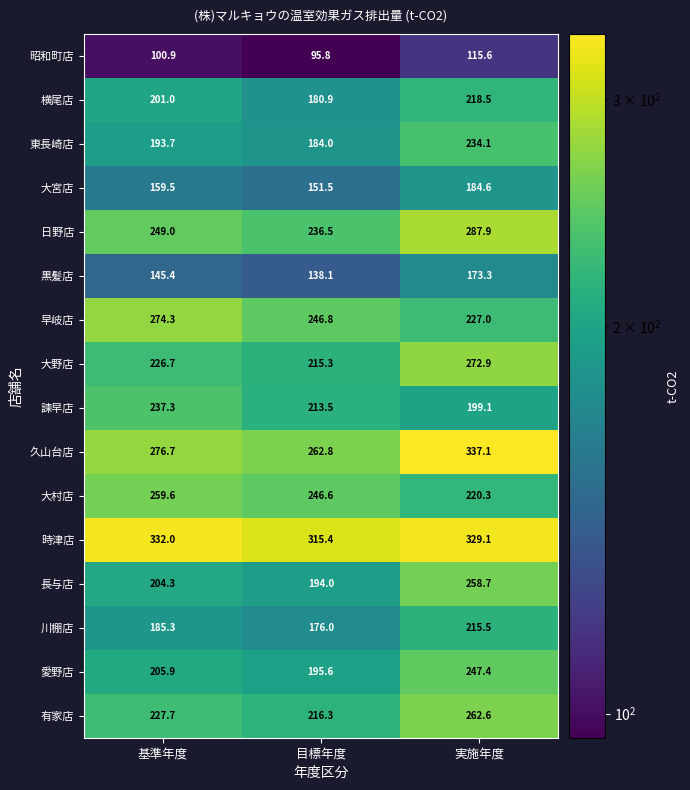

Which series has the largest total across all categories?

時津店